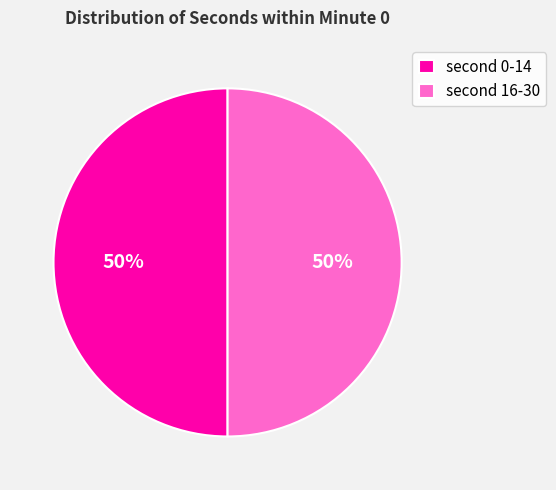

To the nearest percent, what is the average slice percentage?

50%